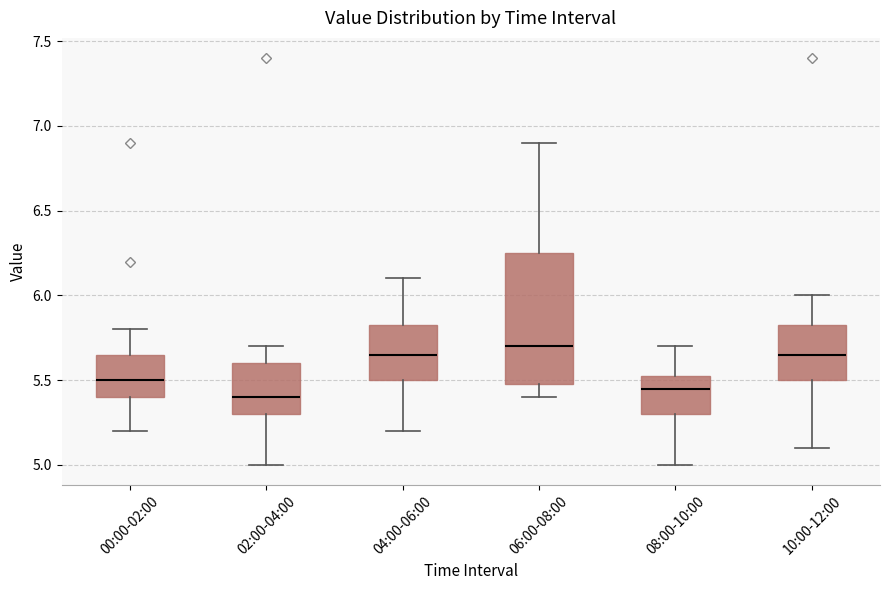

Where is the upper edge of the box for 10:00-12:00 on the y-axis? The values are not printed on the chart, so give them approximately, as read against the axis.

5.85